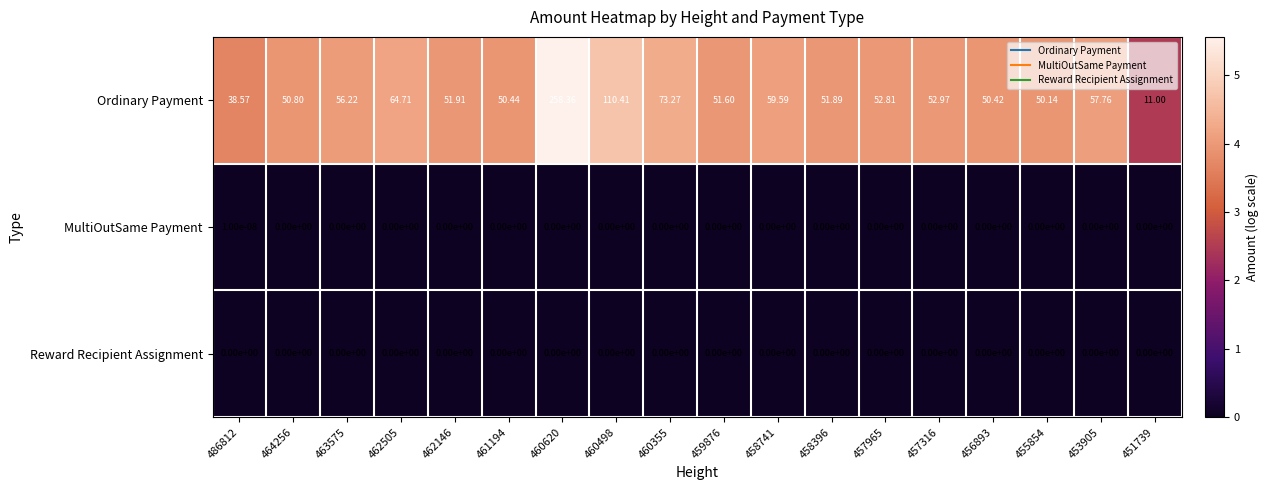

At how many categories does at least one series exceed 4?

18